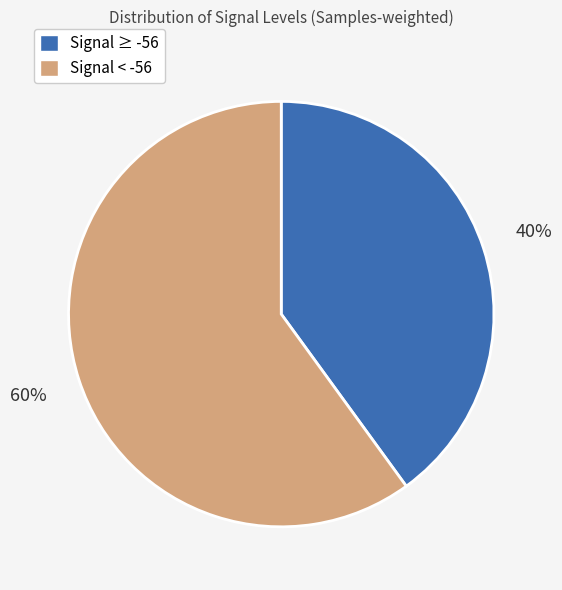

Is there a majority slice in this chart?

Yes